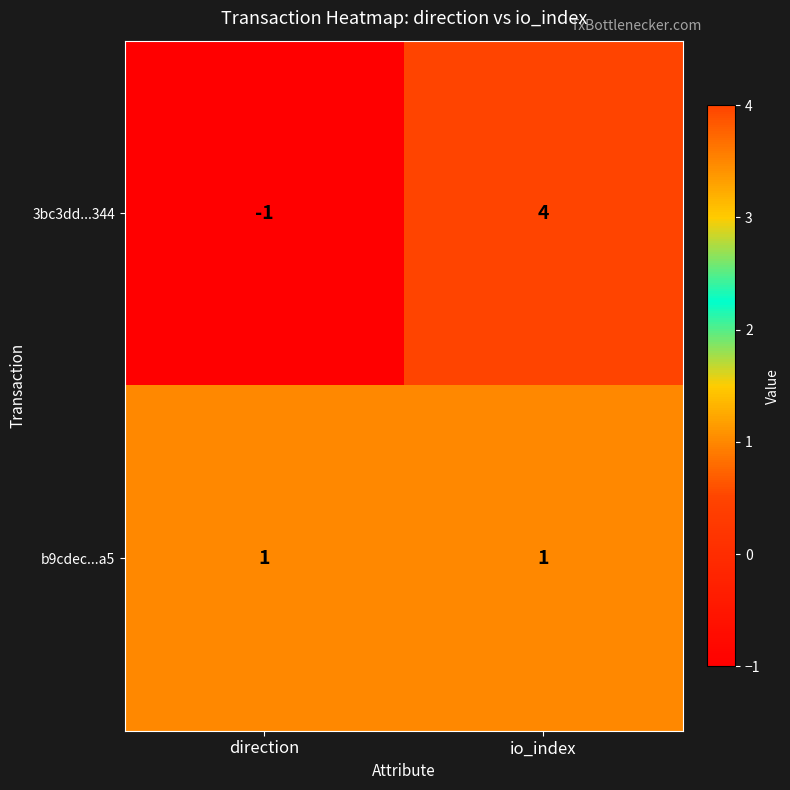

At io_index, list the series in order from smallest to largest.

b9cdec...a5, 3bc3dd...344